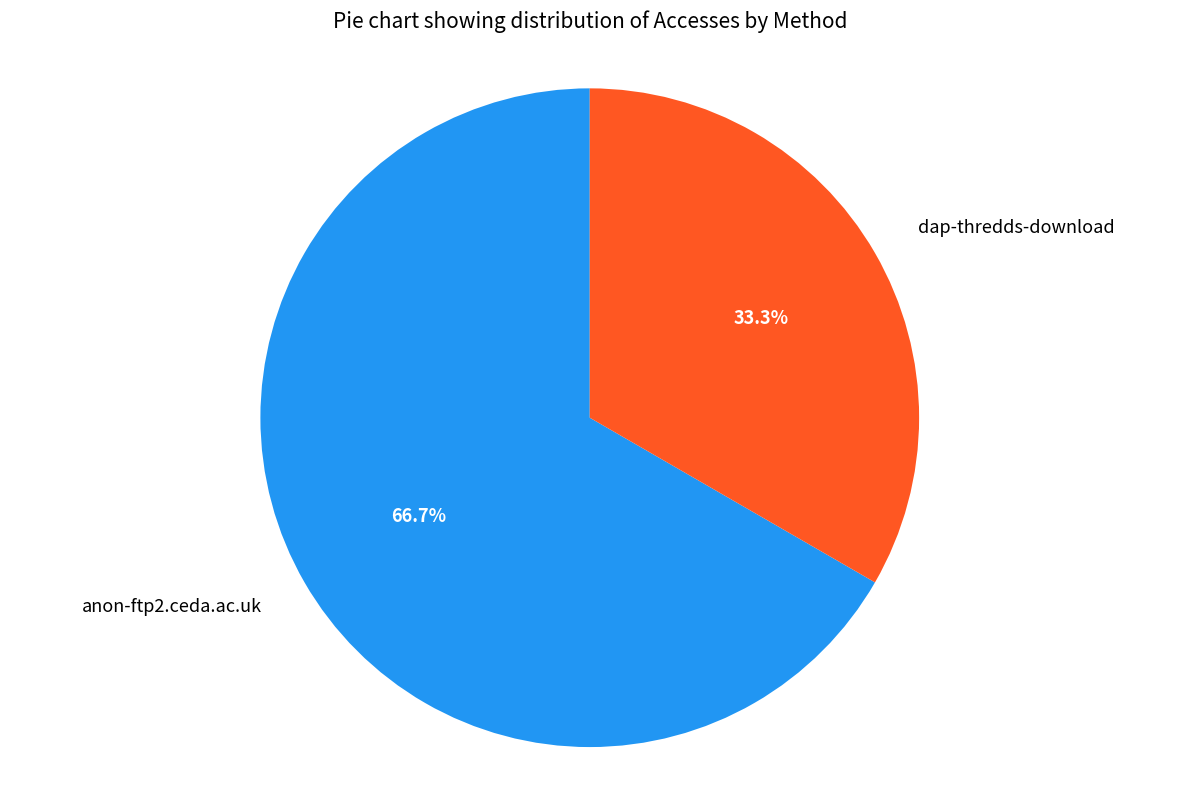

Which slice is the largest?

anon-ftp2.ceda.ac.uk